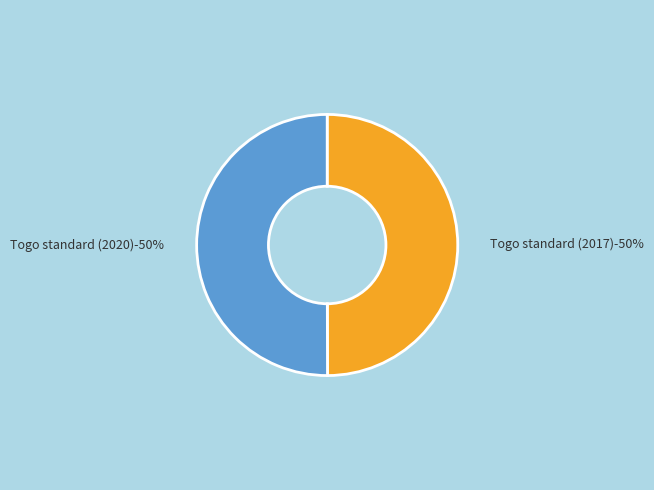

Rank the categories by value from lowest to highest.

Togo standard (2017), Togo standard (2020)